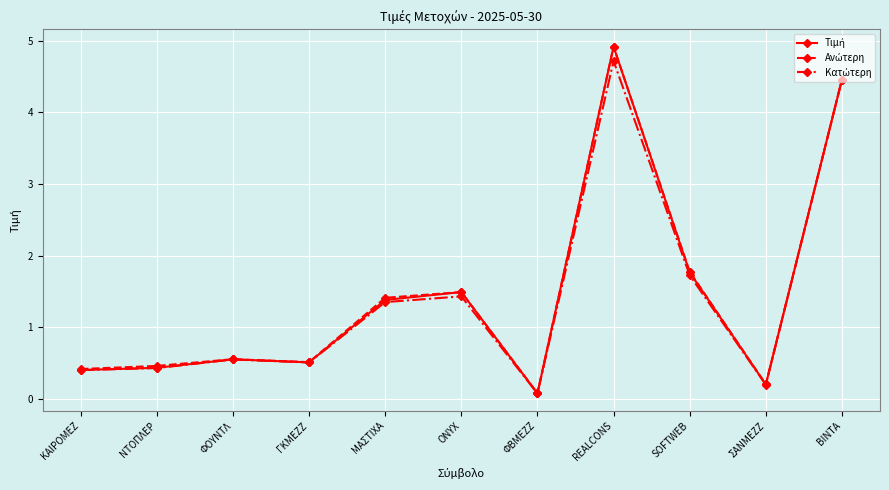

What position from the right is ONYX?

6